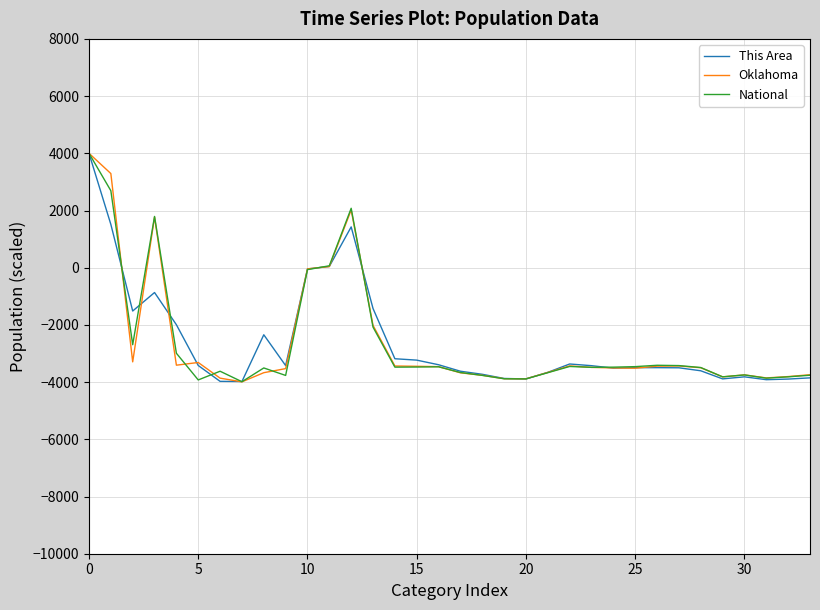

What is the maximum value shown in the chart?

4000.0